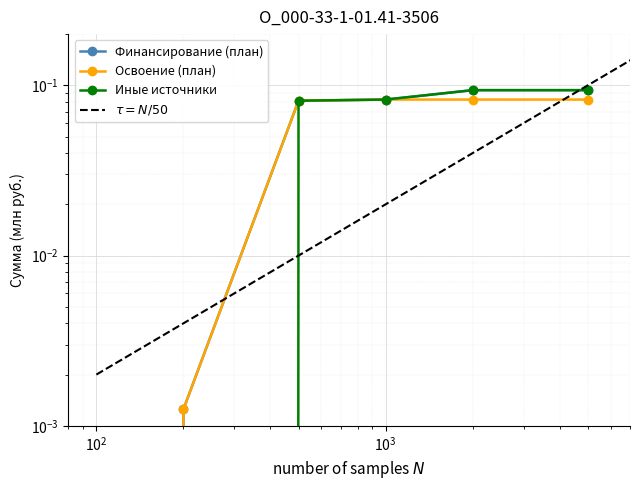

True or false: Освоение (план) and Иные источники cross at least once.

False